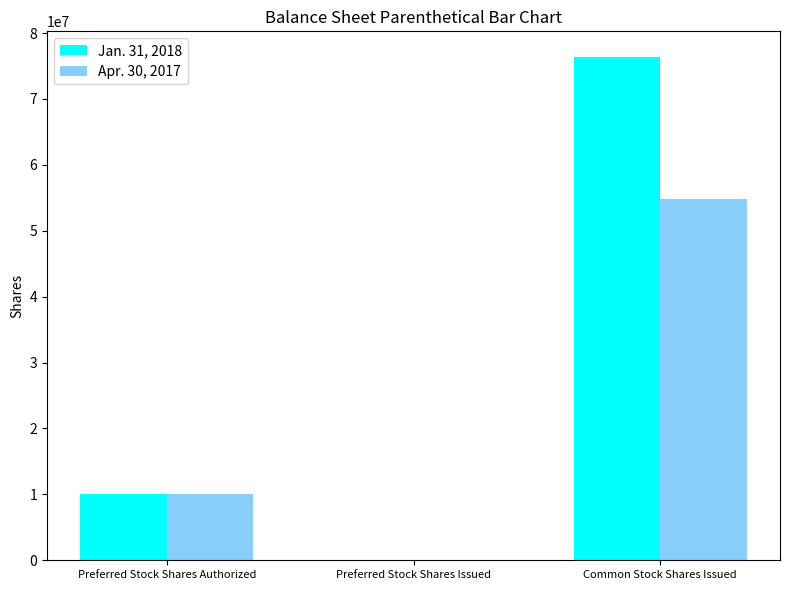

What are all the series names shown in the legend?

Jan. 31, 2018, Apr. 30, 2017